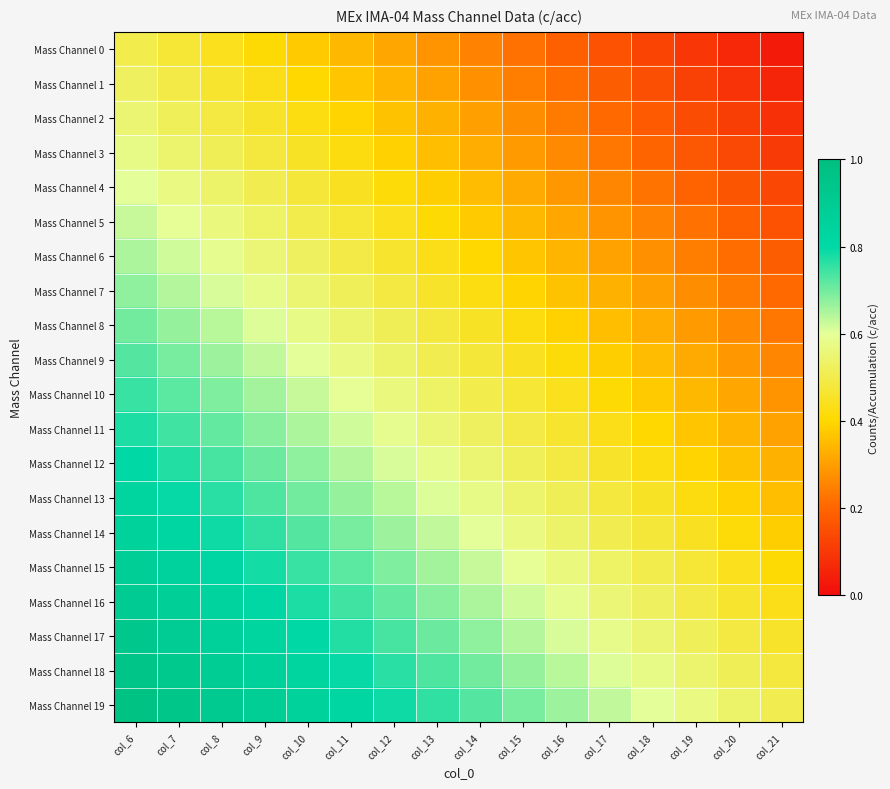

Which has a higher value, col_15 or col_13?

col_13